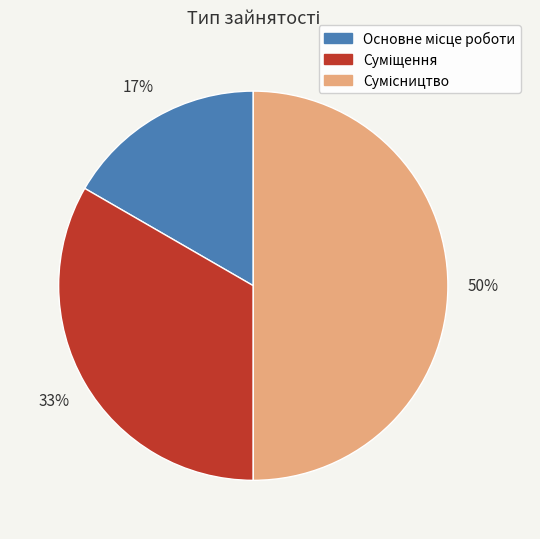

To the nearest percent, what is the average slice percentage?

33%